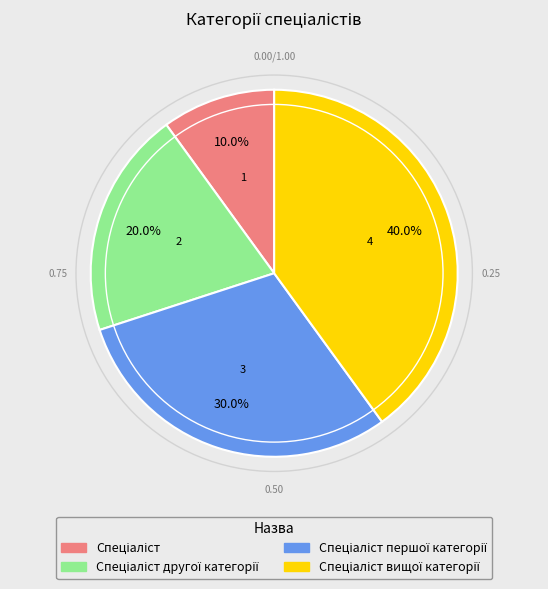

Is there any slice that represents more than half of the pie?

No